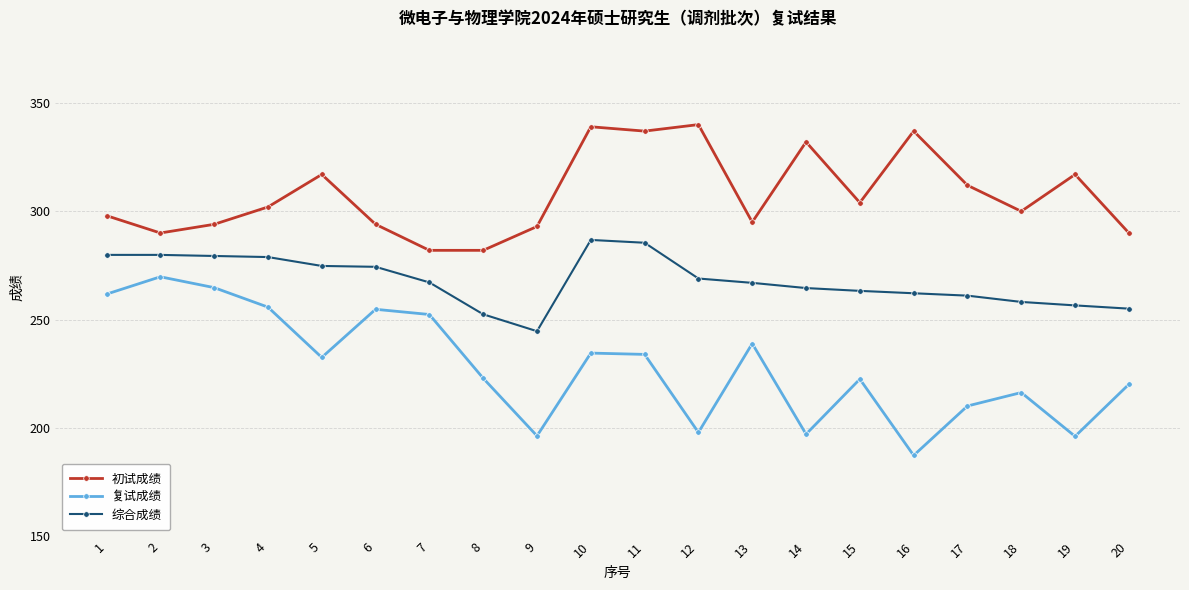

Count the number of categories in the chart.

20